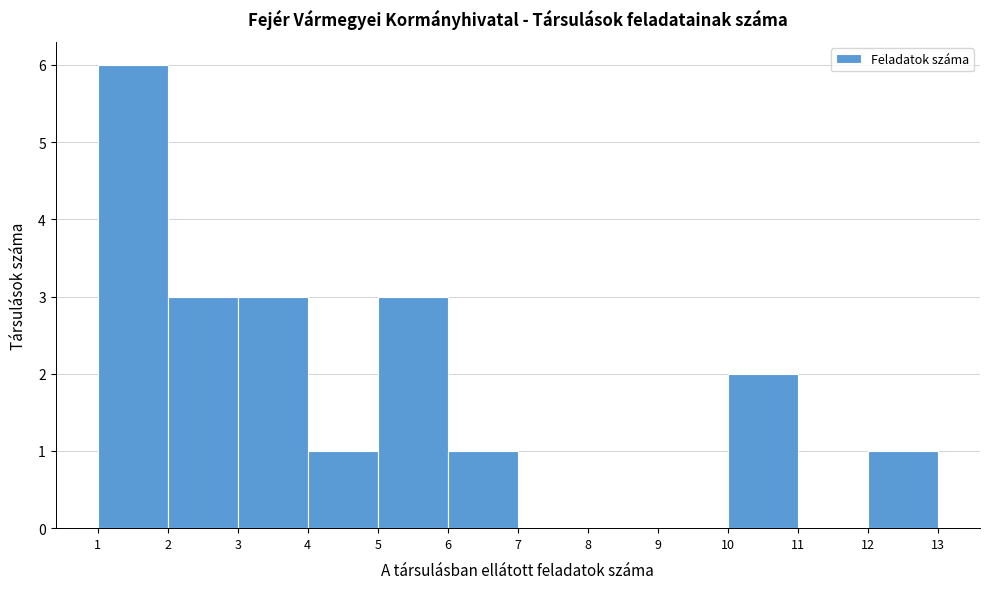

Reading left to right, list every bar in this chart as the range it spans on the x-axis followed by its height. The values are not printed on the chart, so give them approximately, as read against the axis.

1 to 2: 6
2 to 3: 3
3 to 4: 3
4 to 5: 1
5 to 6: 3
6 to 7: 1
7 to 8: 0
8 to 9: 0
9 to 10: 0
10 to 11: 2
11 to 12: 0
12 to 13: 1